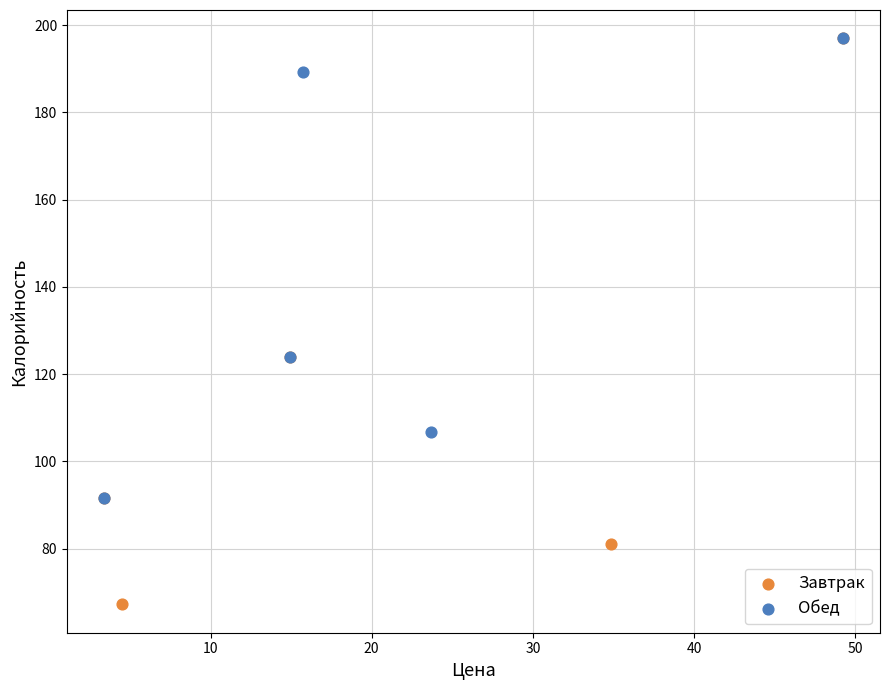

What are all the series names shown in the legend?

Завтрак, Обед